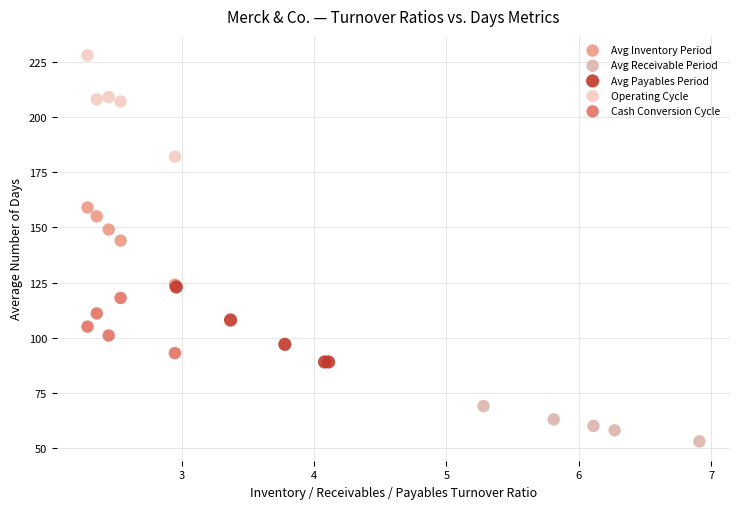

Which series reaches the minimum Y coordinate?

Avg Receivable Period